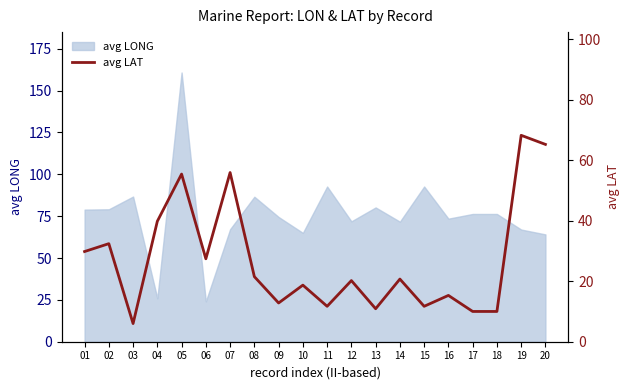

True or false: the data has more than 2 interior local peaks.

True